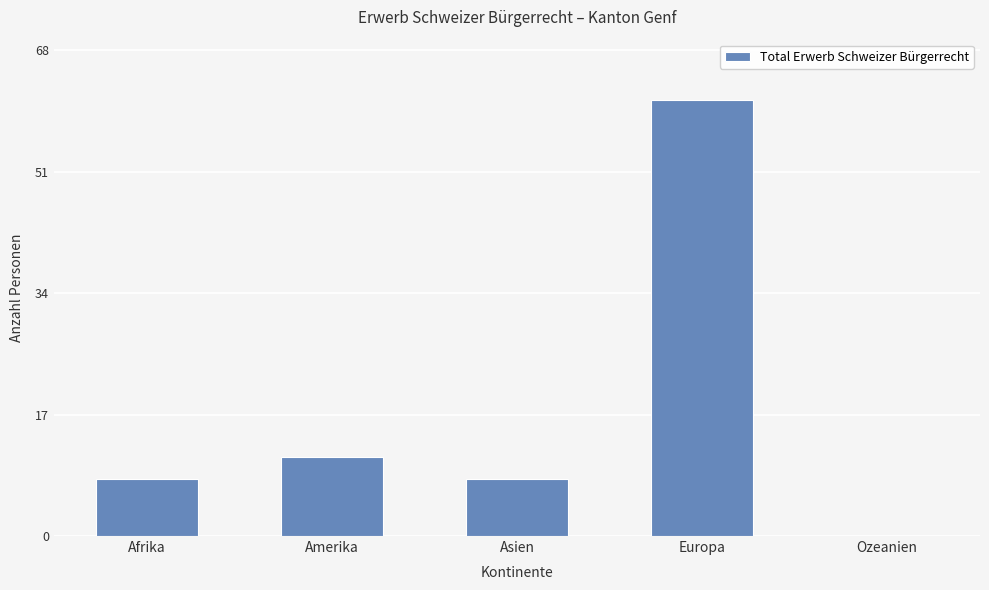

The chart shows a value of 8 at Asien. True or false?

True